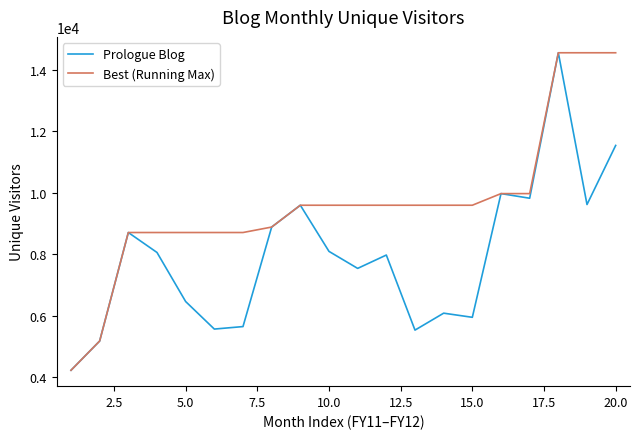

What is the greatest value displayed?

14561